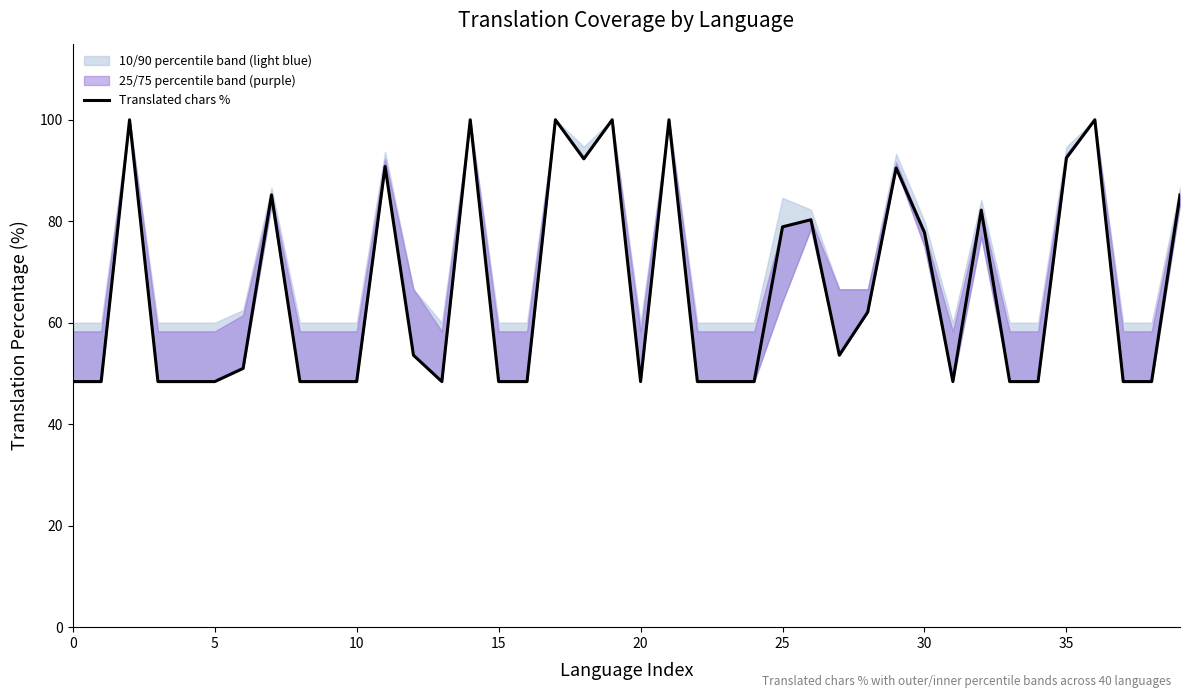

Which has a higher value, 10 or 38?

10